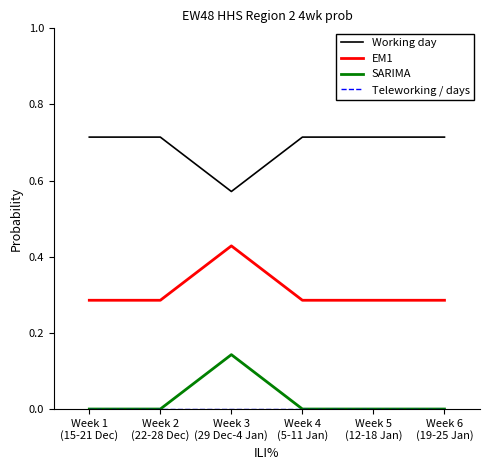

True or false: Working day and EM1 intersect in this chart.

False